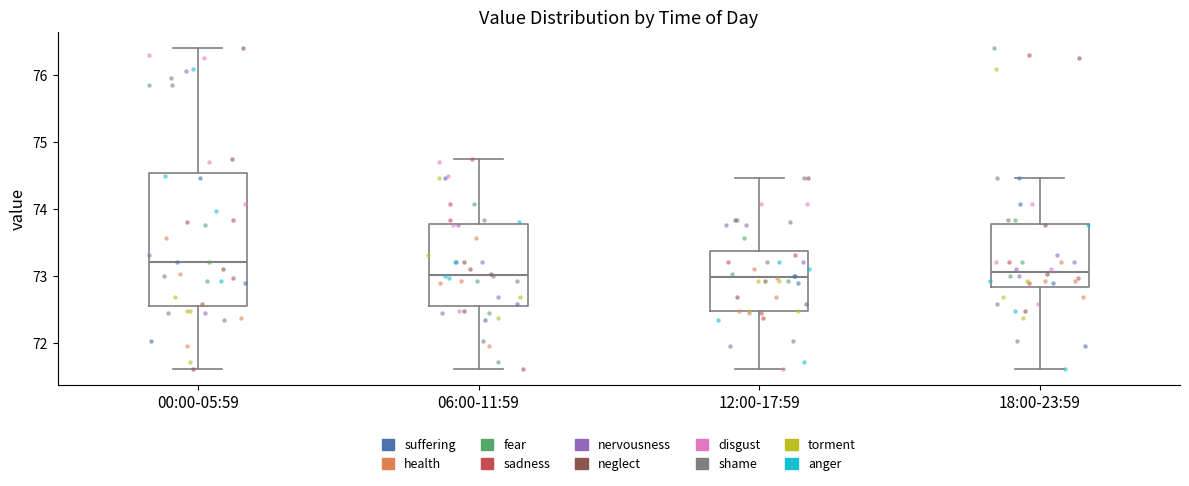

Reading left to right, read every box against the y-axis: the position of its median line, the range the box covers, and the ends of its whiskers. The values are not printed on the chart, so give them approximately, as read against the axis.

00:00-05:59: median 73.2, box 72.6 to 74.5, whiskers 71.6 to 76.4
06:00-11:59: median 73.0, box 72.6 to 73.8, whiskers 71.6 to 74.7
12:00-17:59: median 73.0, box 72.5 to 73.4, whiskers 71.6 to 74.5
18:00-23:59: median 73.1, box 72.8 to 73.8, whiskers 71.6 to 74.5